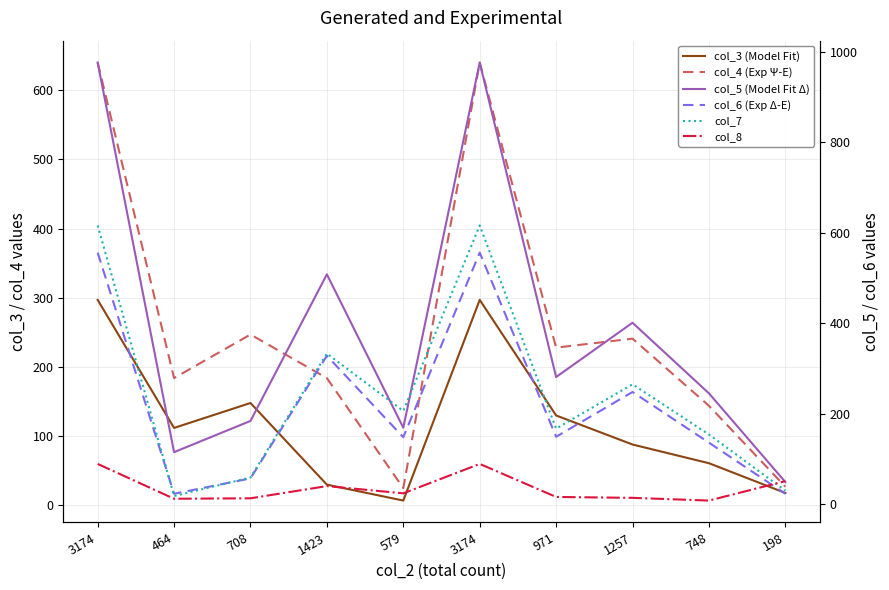

True or false: col_7 has more than 1 points higher than both neighbors.

True